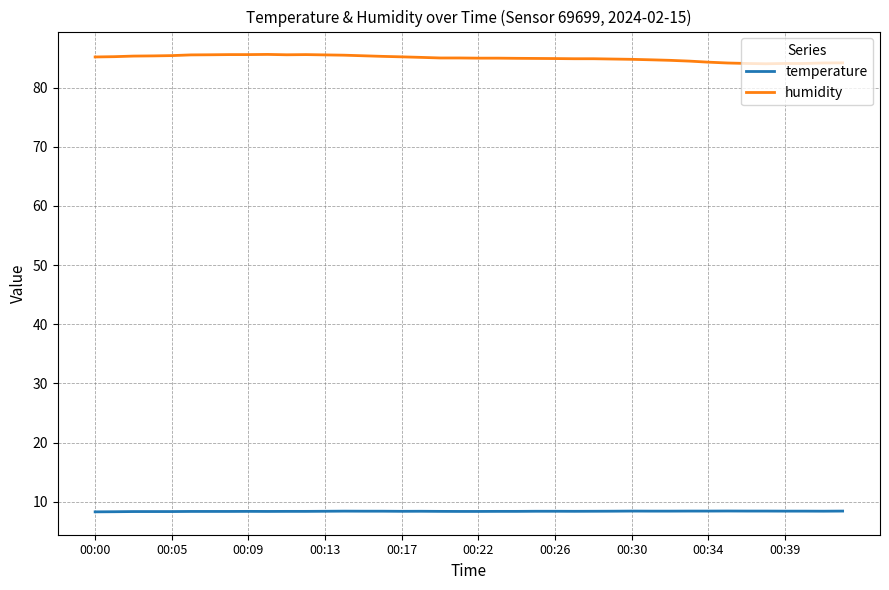

True or false: humidity and temperature intersect in this chart.

False